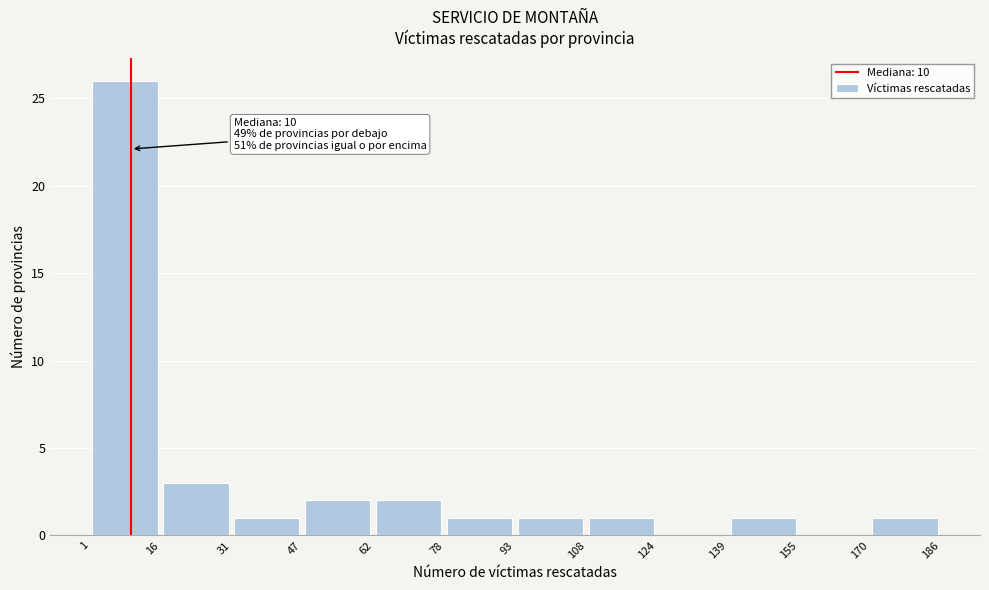

Which range on the x-axis has the tallest bar?

1 to 16